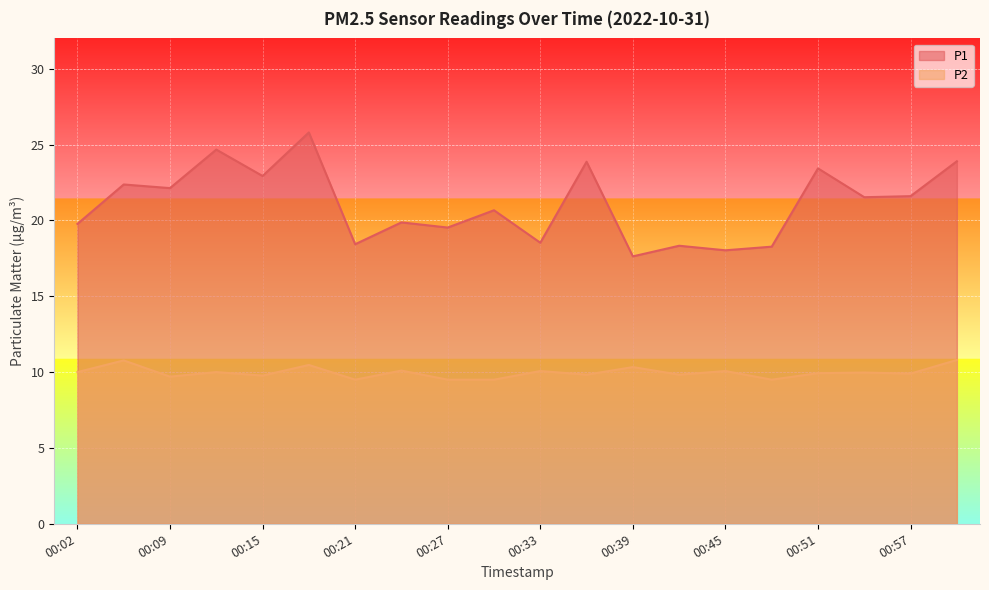

At which category is the sum across all series the highest?

00:18